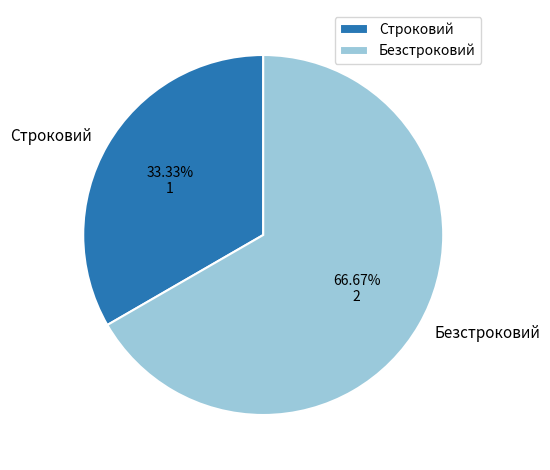

To the nearest percent, what percentage of the pie is Безстроковий?

67%